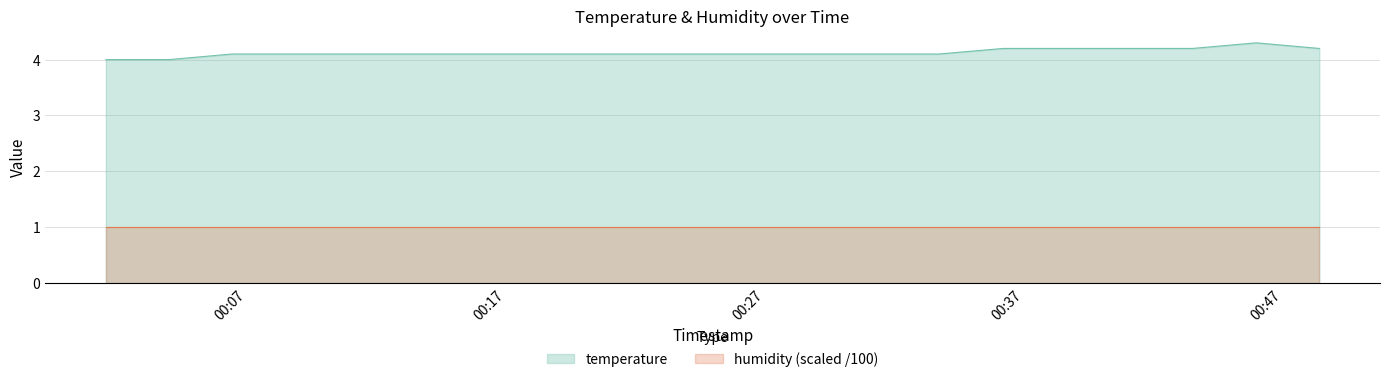

How many series are shown in this chart?

2